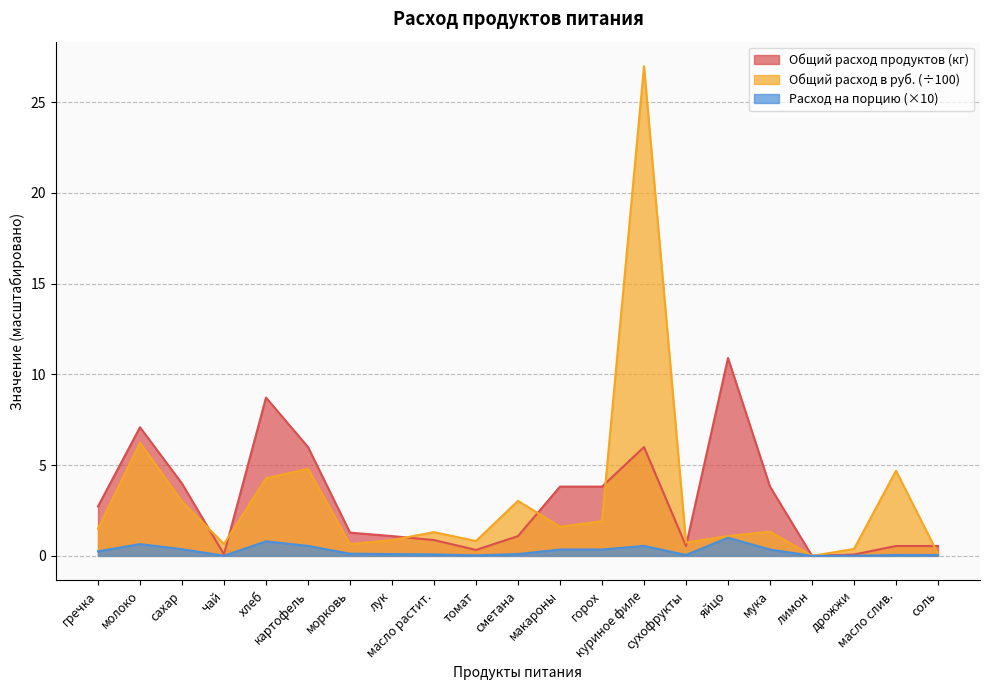

What is the highest value of the Общий расход в руб. (÷100) series?

27.0